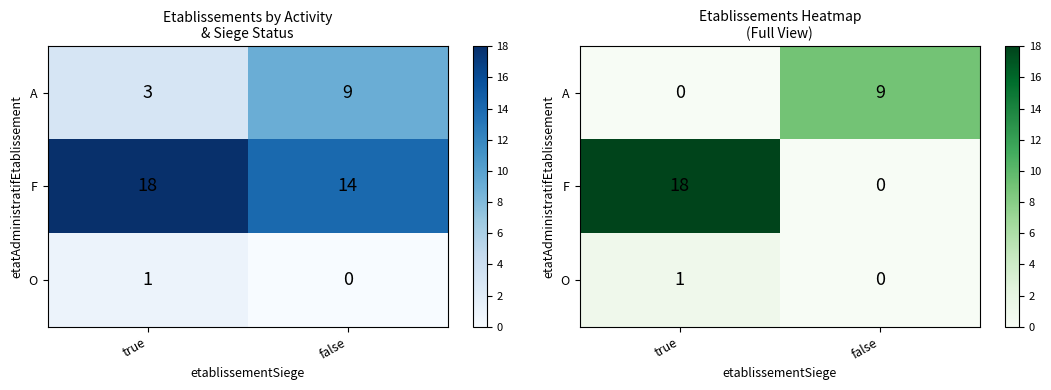

Which series has the largest total across all categories?

F